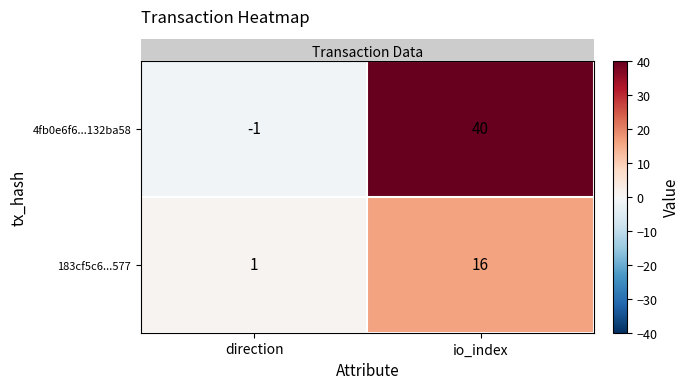

What is the highest value of the 183cf5c6...577 series?

16